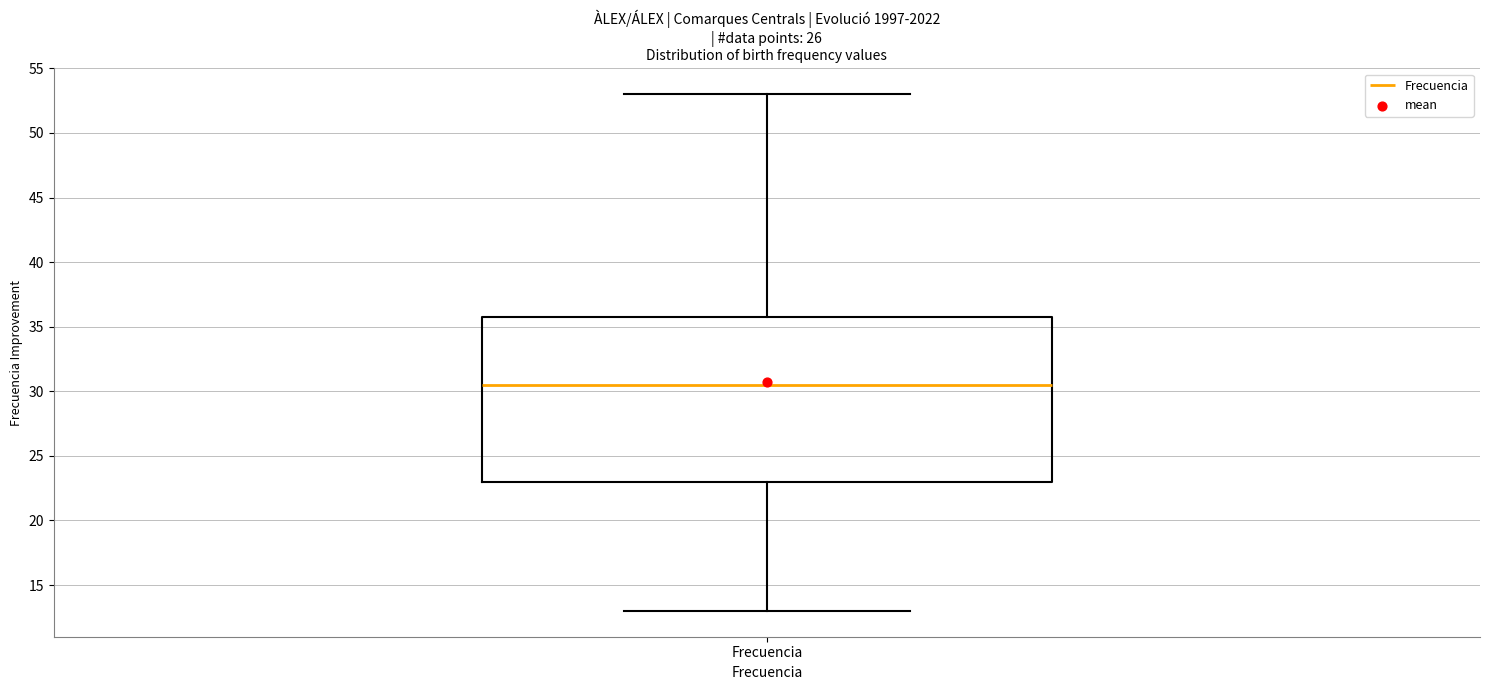

Read this box plot against the y-axis: the position of the median line, the range covered by the box, and the ends of both whiskers. The values are not printed on the chart, so give them approximately, as read against the axis.

median 30.5, box 23.0 to 36.0, whiskers 13.0 to 53.0